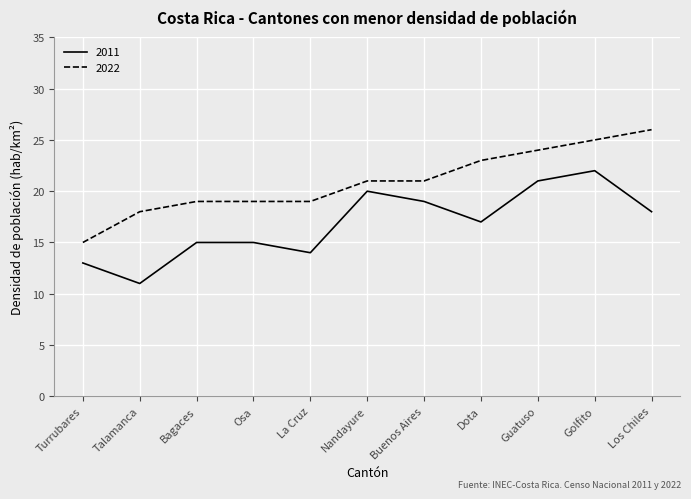

At Buenos Aires, list the series in order from largest to smallest.

2022, 2011